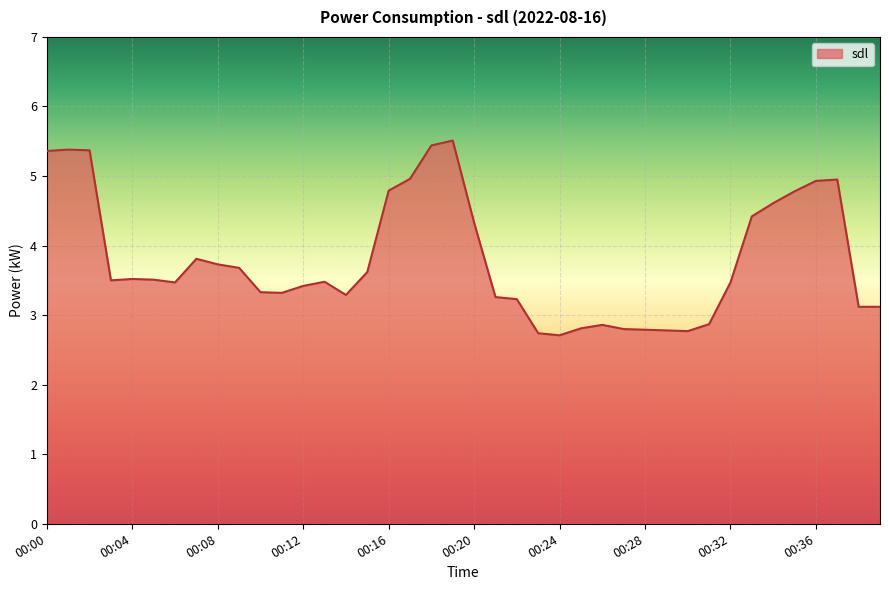

What is the maximum value shown in the chart?

5.5